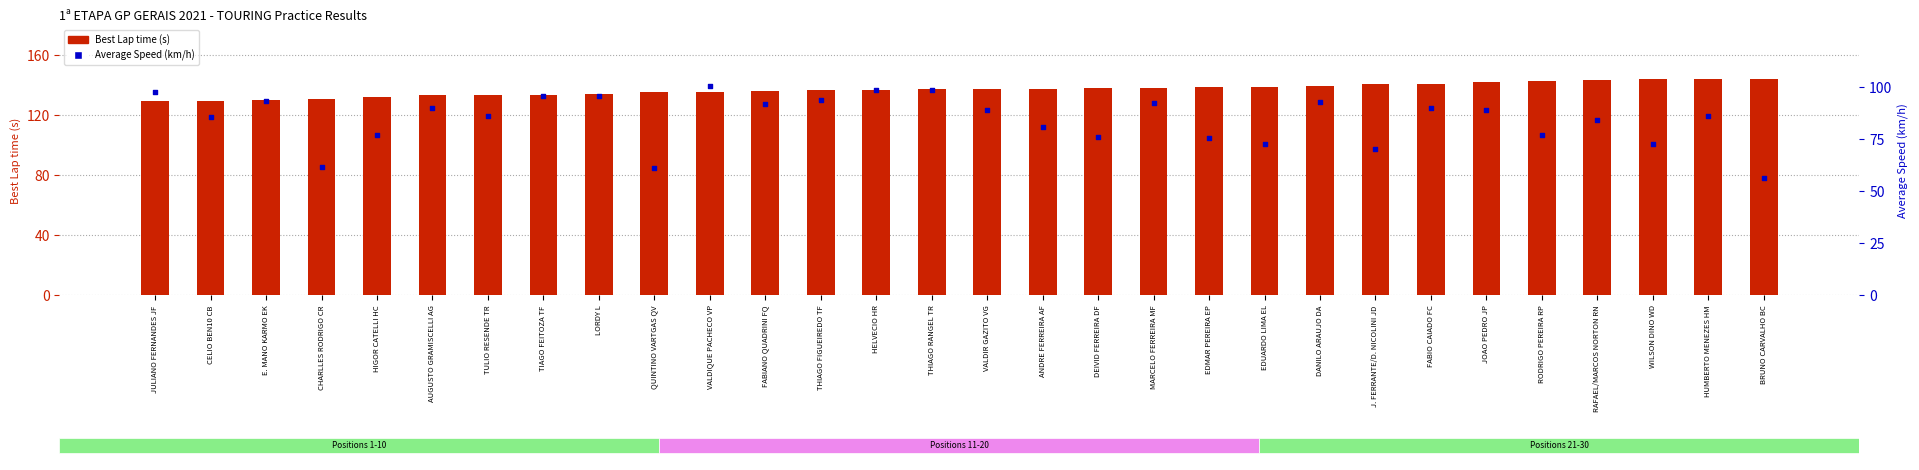

Which series contains the highest Y value?

Best Lap time (s)